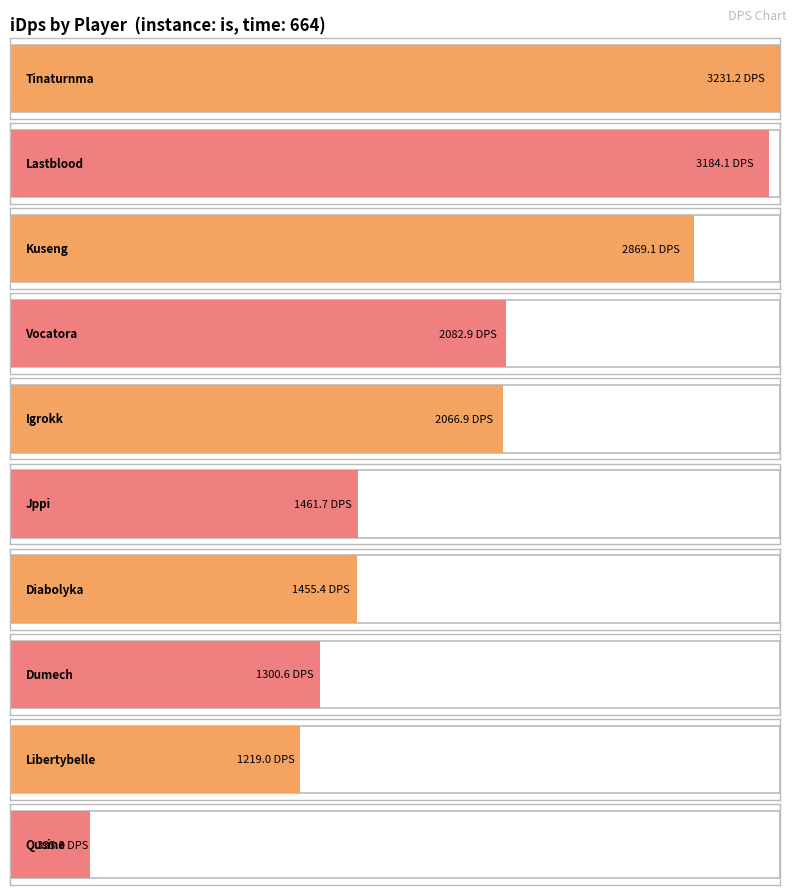

How many bars are there in total?

10